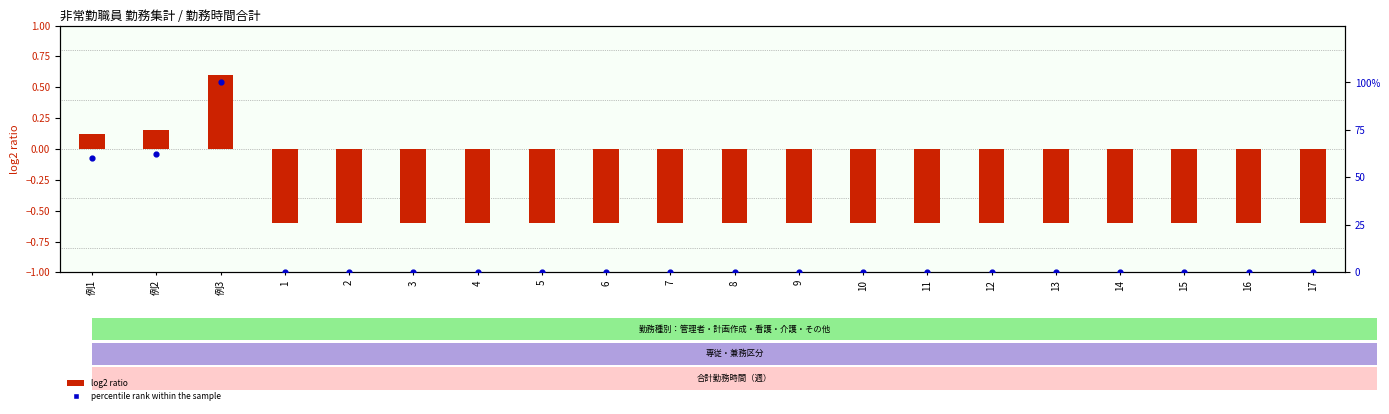

At how many categories does at least one series exceed 66?

1